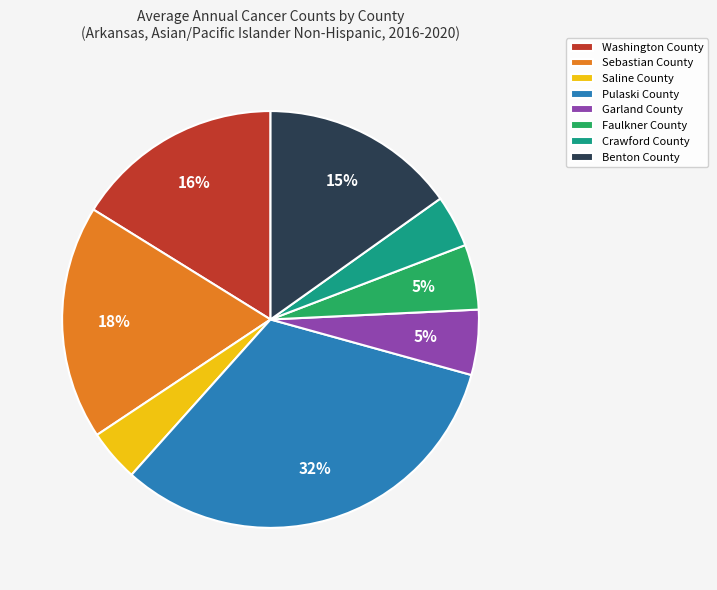

To the nearest percent, what percentage of the pie is Benton County?

15%